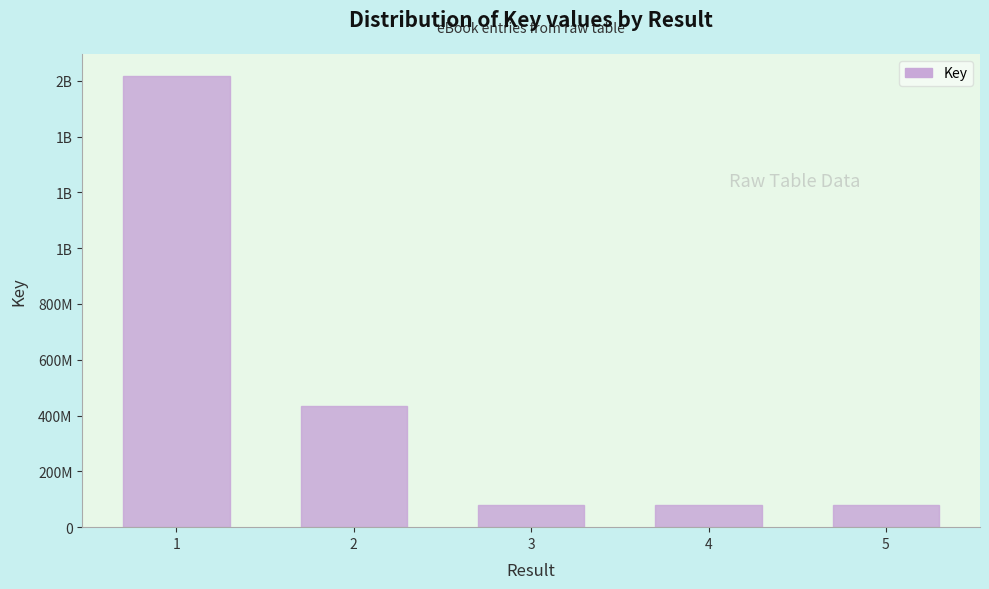

At which category does the chart reach its minimum across all series?

5